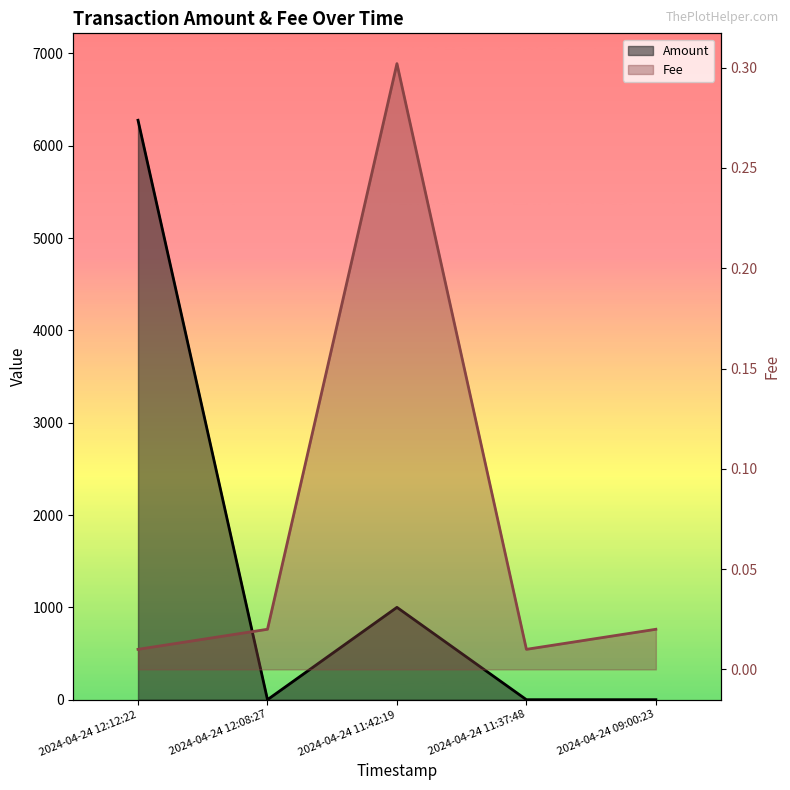

True or false: Fee has a value of 0.3 at 2024-04-24 11:42:19.

True